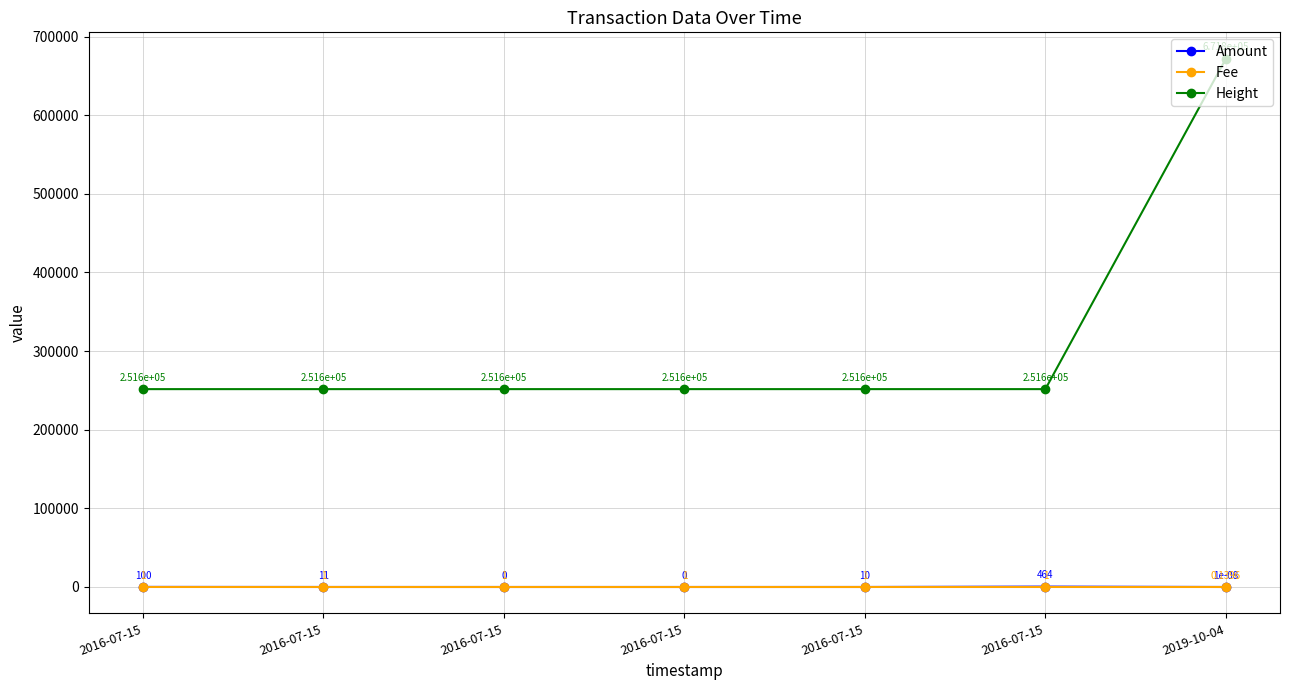

True or false: Amount and Height cross at least once.

False